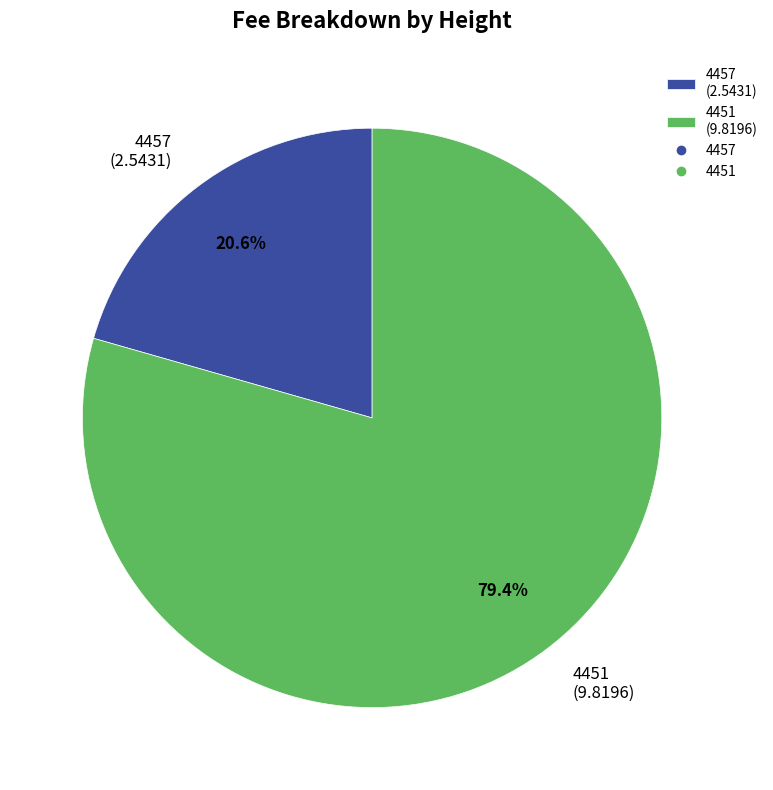

To the nearest percent, what is the difference between the largest and smallest slice percentages?

59%